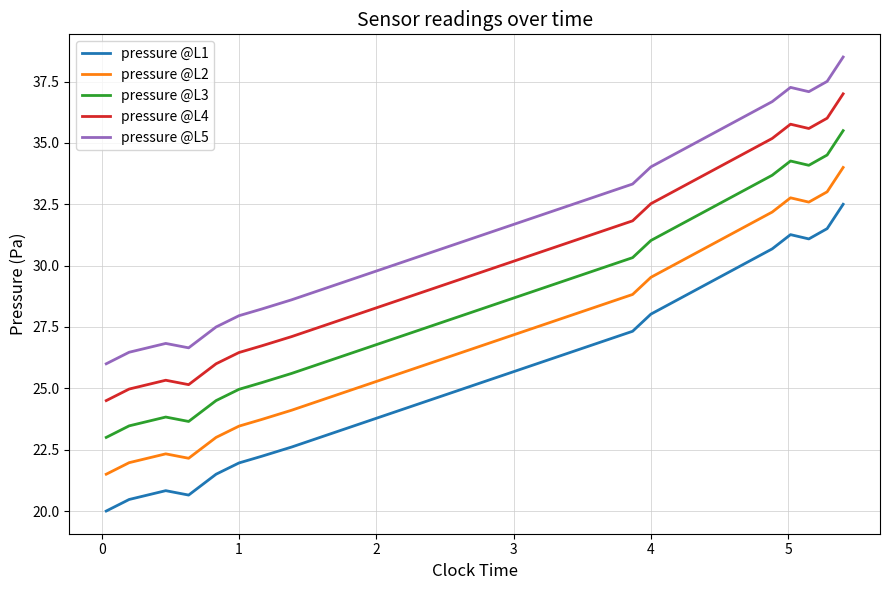

What is the maximum value for pressure @L5?

38.5